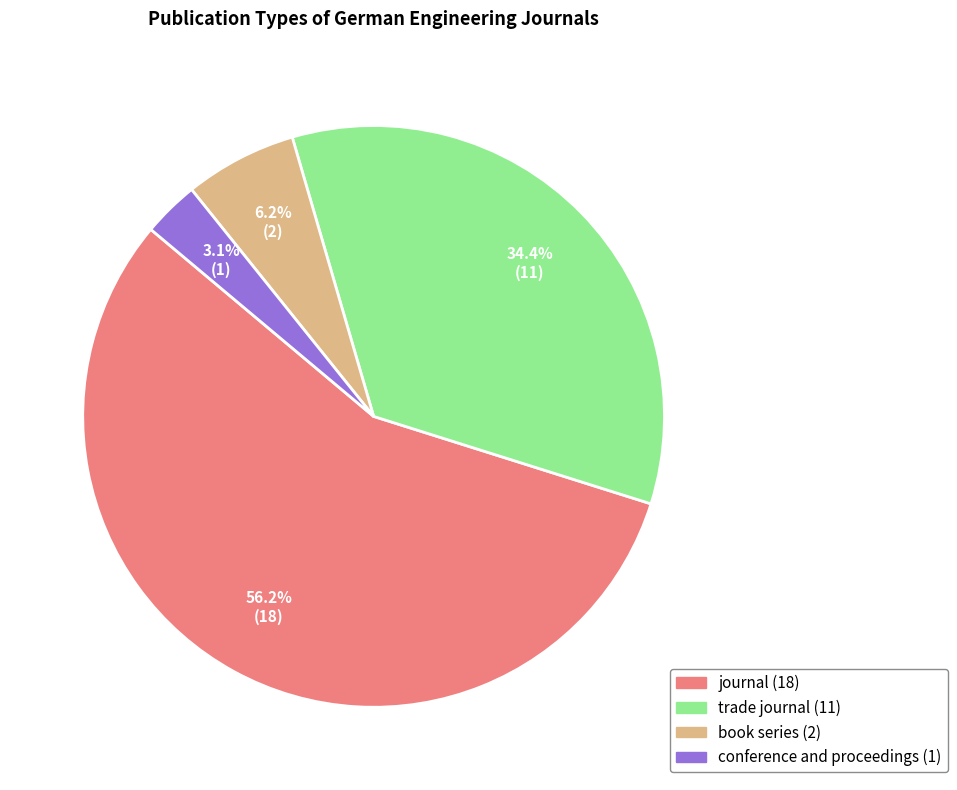

Which category has the smallest portion of the pie?

conference and proceedings